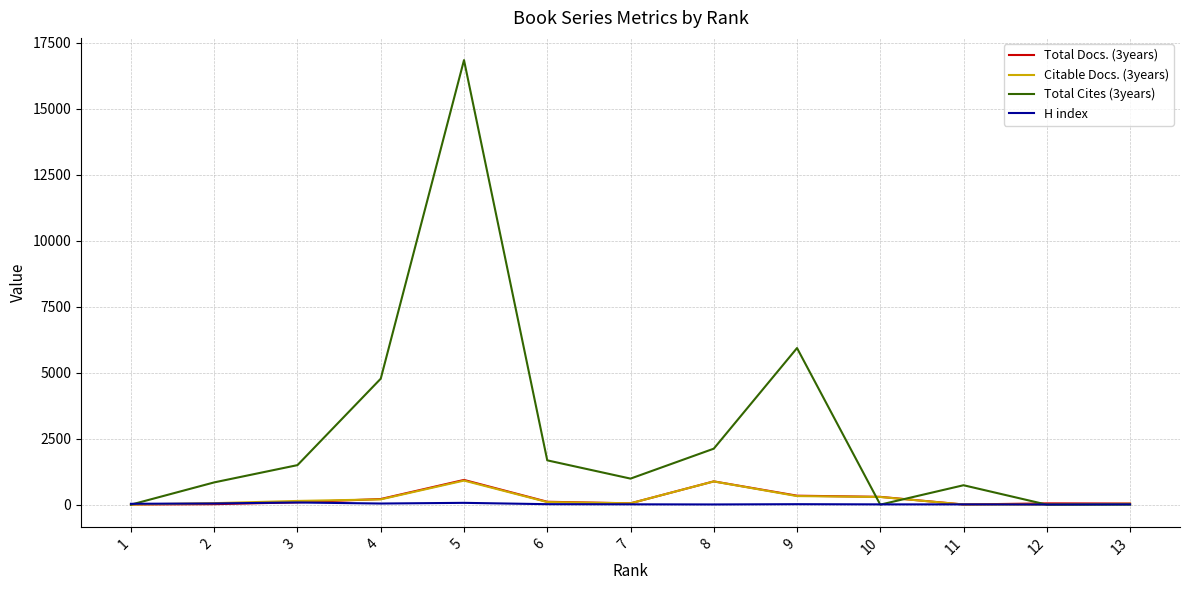

Which series has the largest range (max minus min)?

Total Cites (3years)